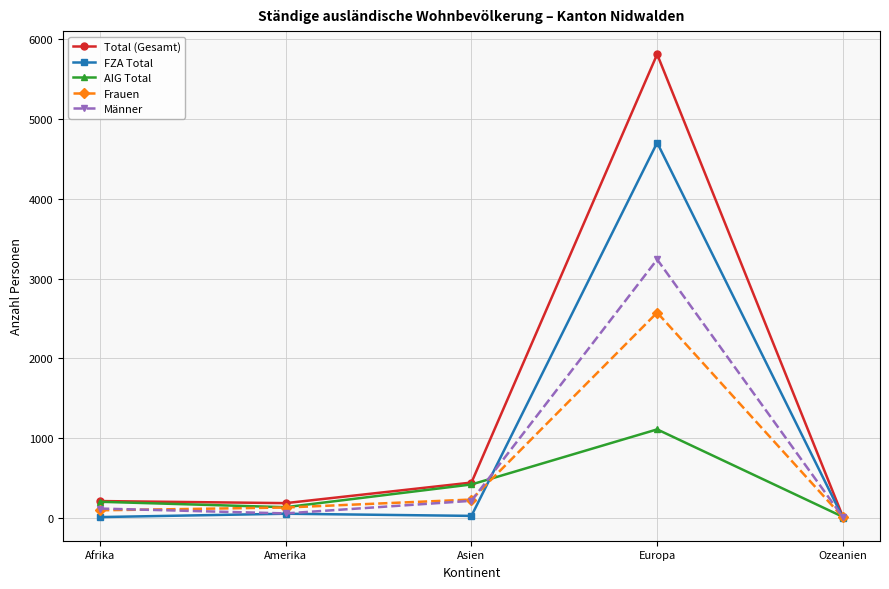

At which label does Total (Gesamt) reach its minimum?

Ozeanien